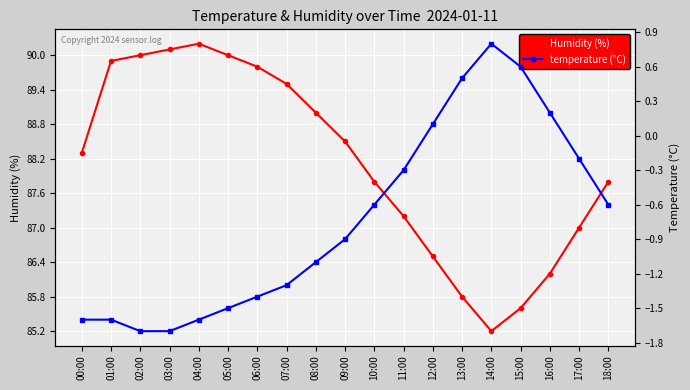

Reading left to right, transcribe all the data shown in this chart.

Humidity (%): 88.3	89.9	90.0	90.1	90.2	90.0	89.8	89.5	89.0	88.5	87.8	87.2	86.5	85.8	85.2	85.6	86.2	87.0	87.8
temperature (°C): -1.6	-1.6	-1.7	-1.7	-1.6	-1.5	-1.4	-1.3	-1.1	-0.9	-0.6	-0.3	0.1	0.5	0.8	0.6	0.2	-0.2	-0.6